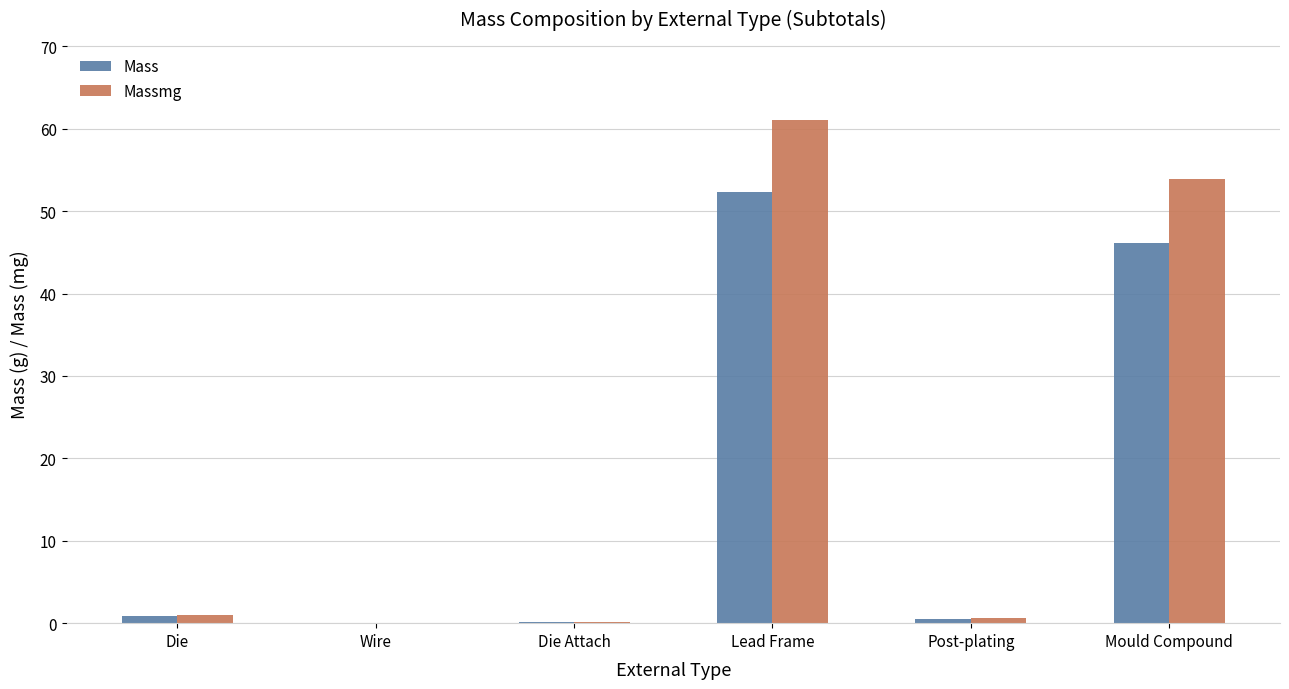

What is the total value across all series at Lead Frame?

113.3